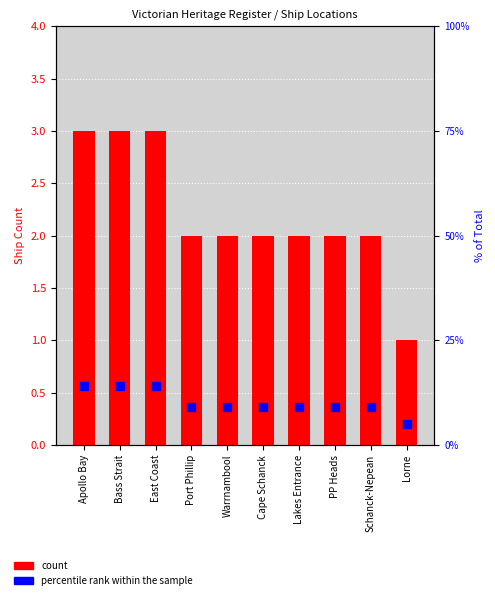

Which series contains the highest Y value?

percentile rank within the sample